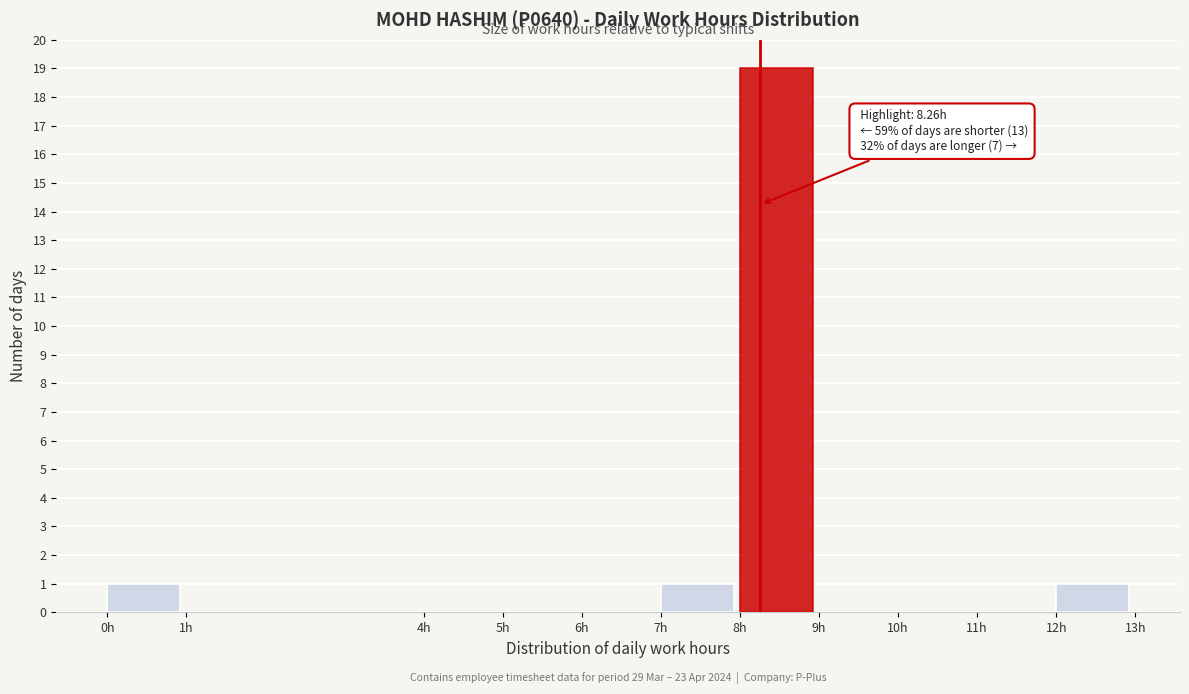

Over which range of the x-axis is the bar tallest?

8 to 9